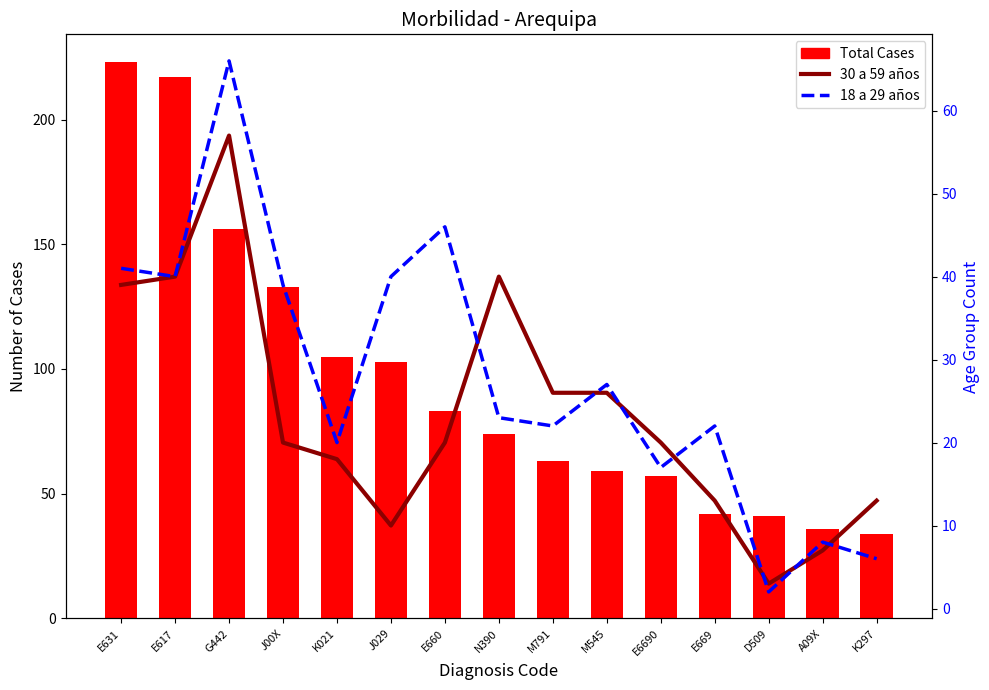

Which series changed the most between E631 and K297?

Total Cases